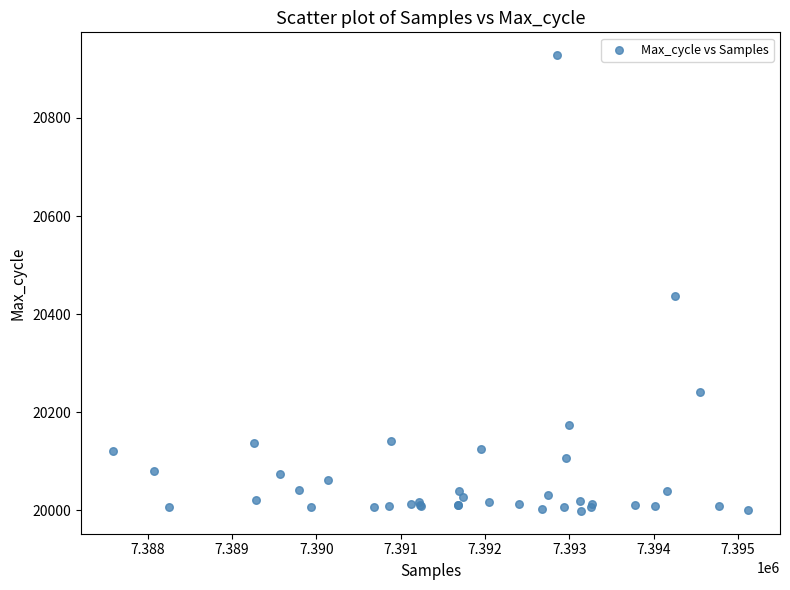

What Y value in the scatter plot is closest to 20463?

20438